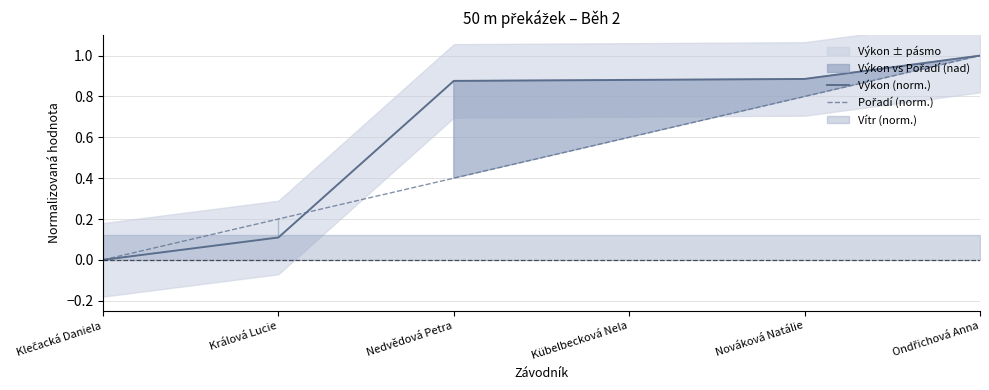

The value of Výkon (norm.) at Kübelbecková Nela is 0.9. True or false?

True